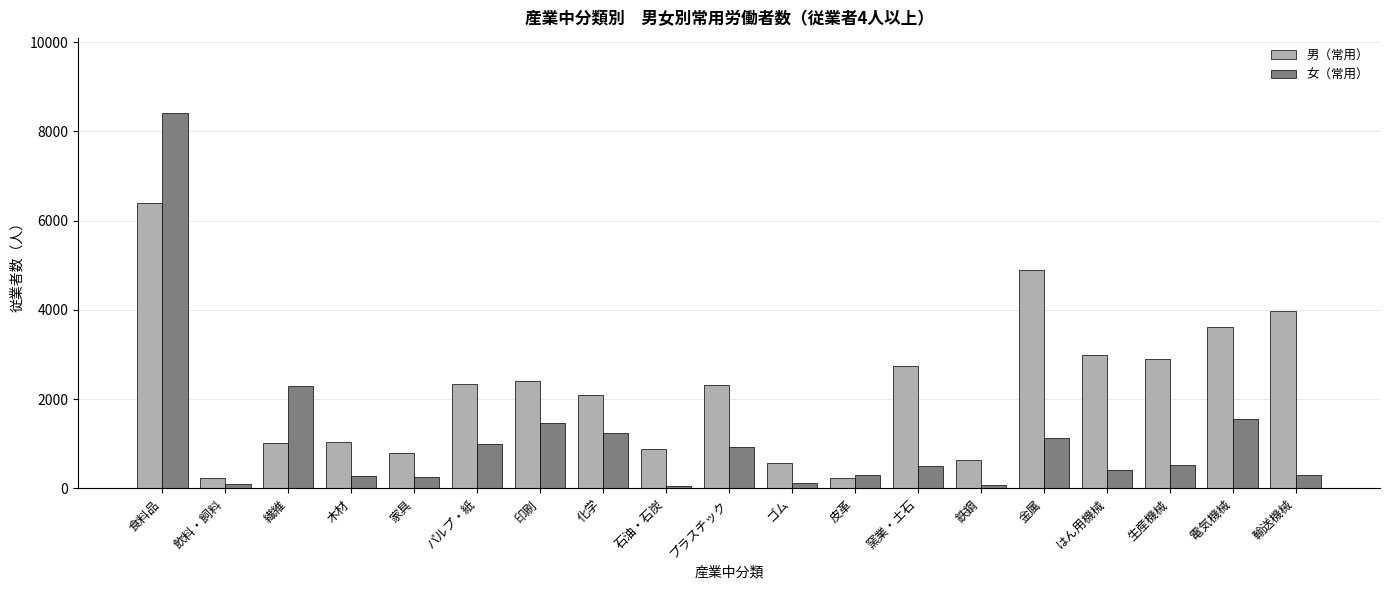

What is the label of the 13th bar from the right?

印刷